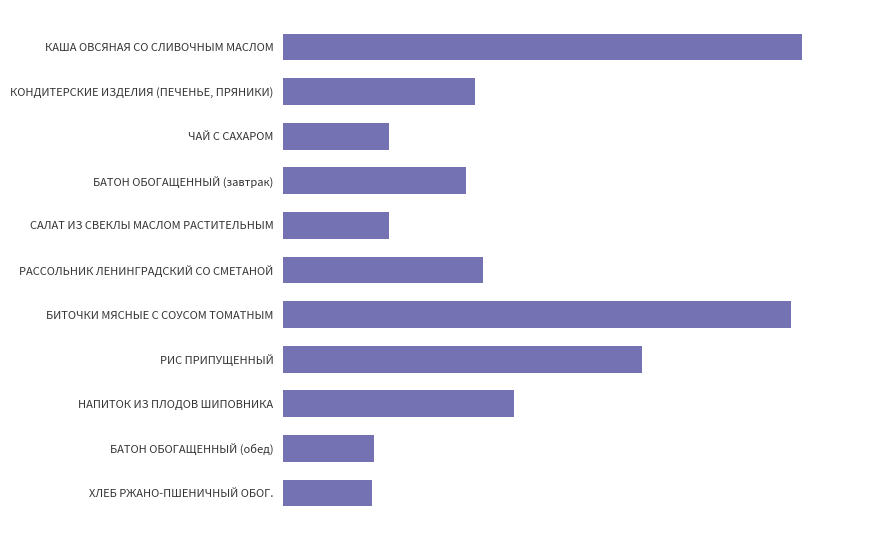

Are the bars horizontal?

Yes